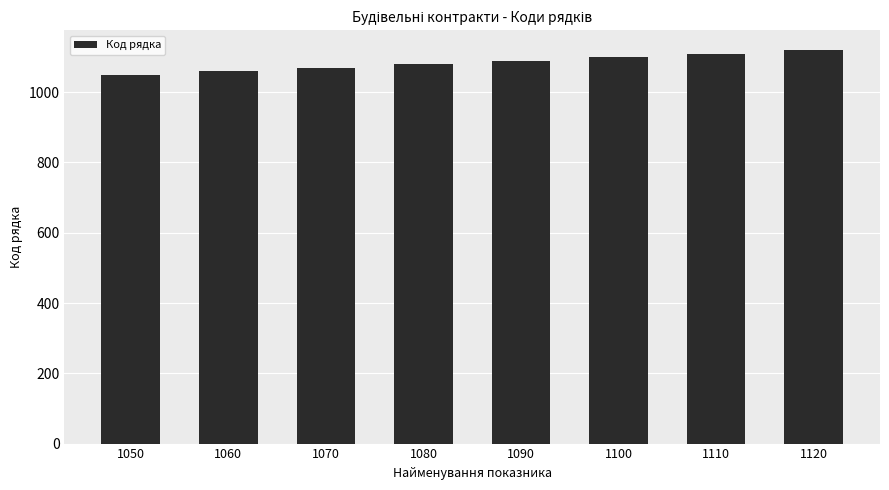

What is the difference between the maximum and minimum values?

70